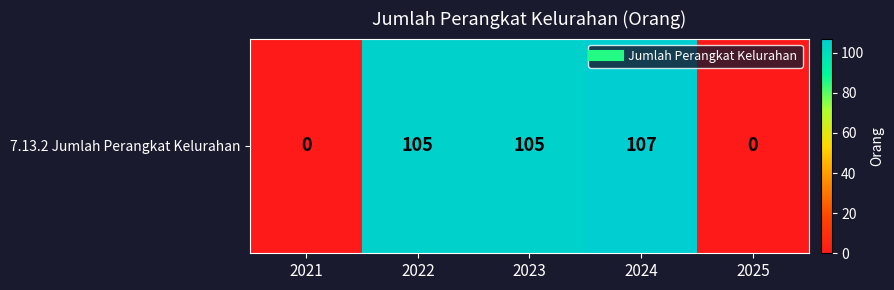

What is the sum of all values?

317